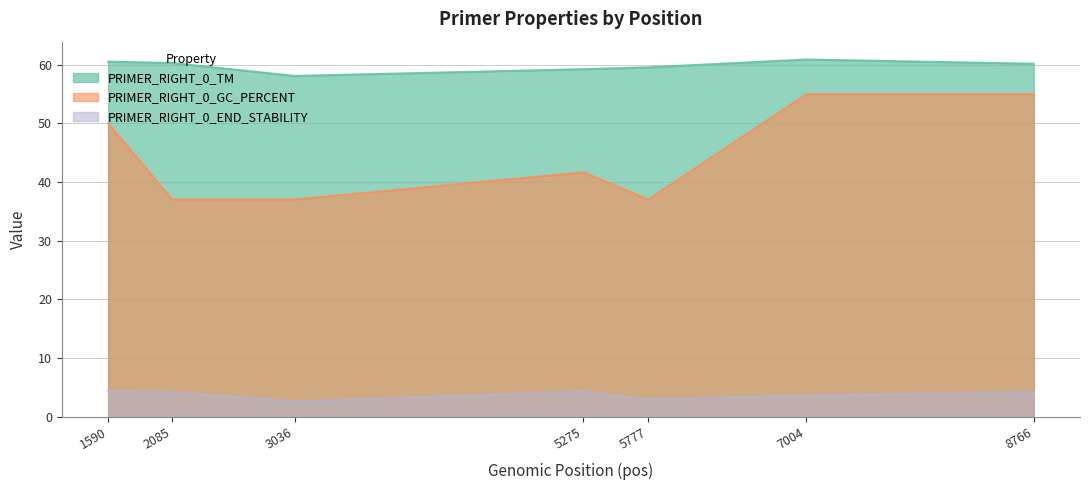

Reading left to right, list all the values displayed in this chart.

PRIMER_RIGHT_0_TM: 1590=60.5	2085=60.3	3036=58.1	5275=59.2	5777=59.6	7004=60.9	8766=60.2
PRIMER_RIGHT_0_GC_PERCENT: 1590=50.0	2085=37.0	3036=37.0	5275=41.7	5777=37.0	7004=55.0	8766=55.0
PRIMER_RIGHT_0_END_STABILITY: 1590=4.3	2085=4.2	3036=2.6	5275=4.3	5777=2.9	7004=3.6	8766=4.2